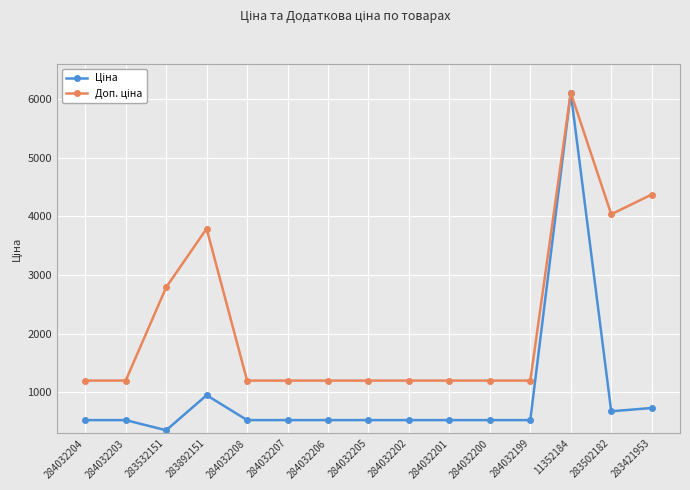

Which label corresponds to the smallest value in the chart?

283532151